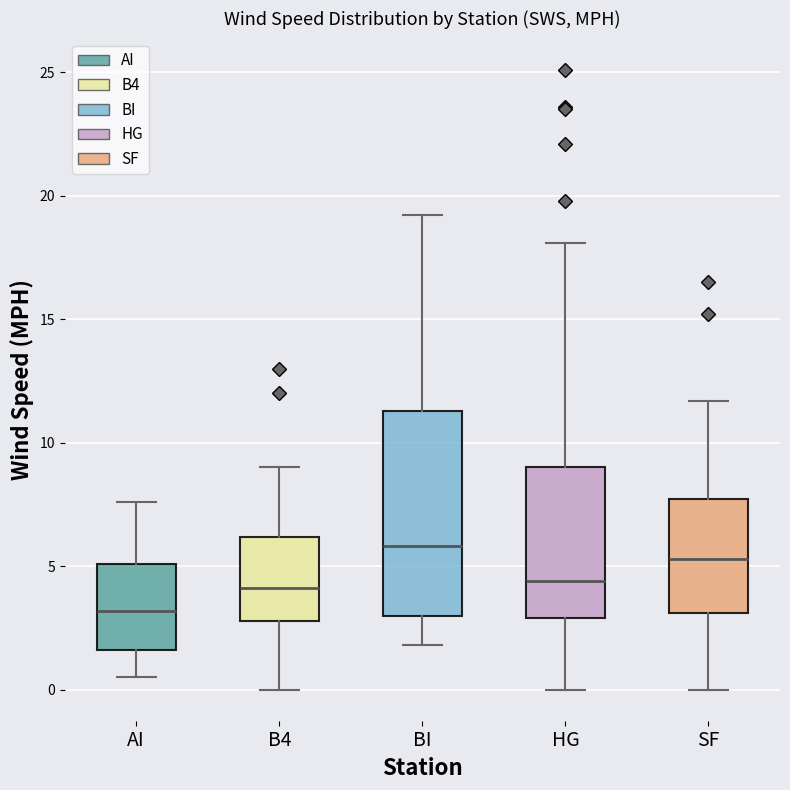

Reading left to right, read every box against the y-axis: the position of its median line, the range the box covers, and the ends of its whiskers. The values are not printed on the chart, so give them approximately, as read against the axis.

AI: median 3.0, box 1.5 to 5.0, whiskers 0.5 to 7.5
B4: median 4.0, box 3.0 to 6.0, whiskers 0.0 to 9.0
BI: median 6.0, box 3.0 to 11.5, whiskers 2.0 to 19.0
HG: median 4.5, box 3.0 to 9.0, whiskers 0.0 to 18.0
SF: median 5.5, box 3.0 to 7.5, whiskers 0.0 to 11.5